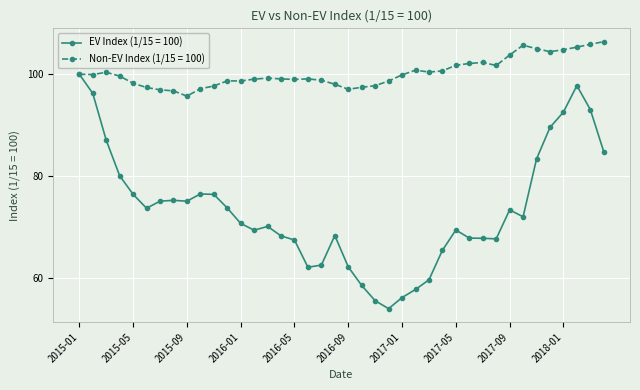

What is the value of the EV Index (1/15 = 100) point at the 16th from the left?

68.3